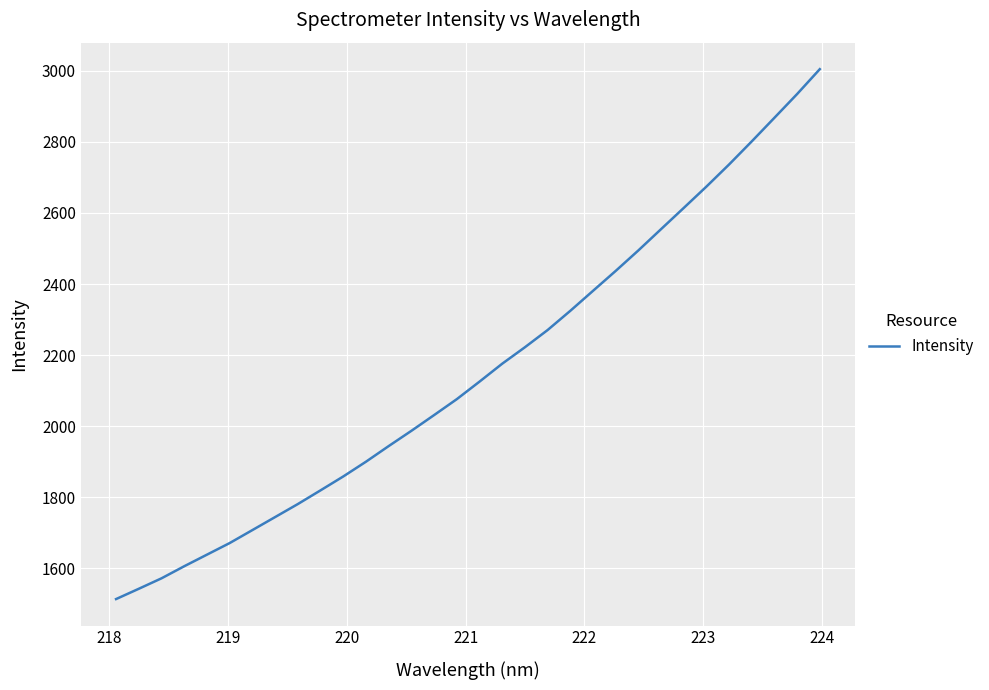

What is the difference between the maximum and minimum values?

1490.7